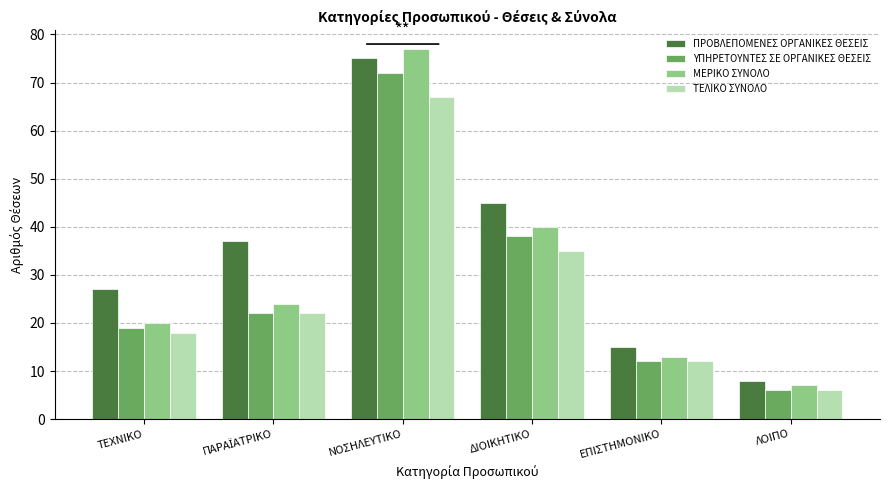

Reading left to right, what are all the values shown in this chart?

ΠΡΟΒΛΕΠΟΜΕΝΕΣ ΟΡΓΑΝΙΚΕΣ ΘΕΣΕΙΣ: 27	37	75	45	15	8
ΥΠΗΡΕΤΟΥΝΤΕΣ ΣΕ ΟΡΓΑΝΙΚΕΣ ΘΕΣΕΙΣ: 19	22	72	38	12	6
ΜΕΡΙΚΟ ΣΥΝΟΛΟ: 20	24	77	40	13	7
ΤΕΛΙΚΟ ΣΥΝΟΛΟ: 18	22	67	35	12	6